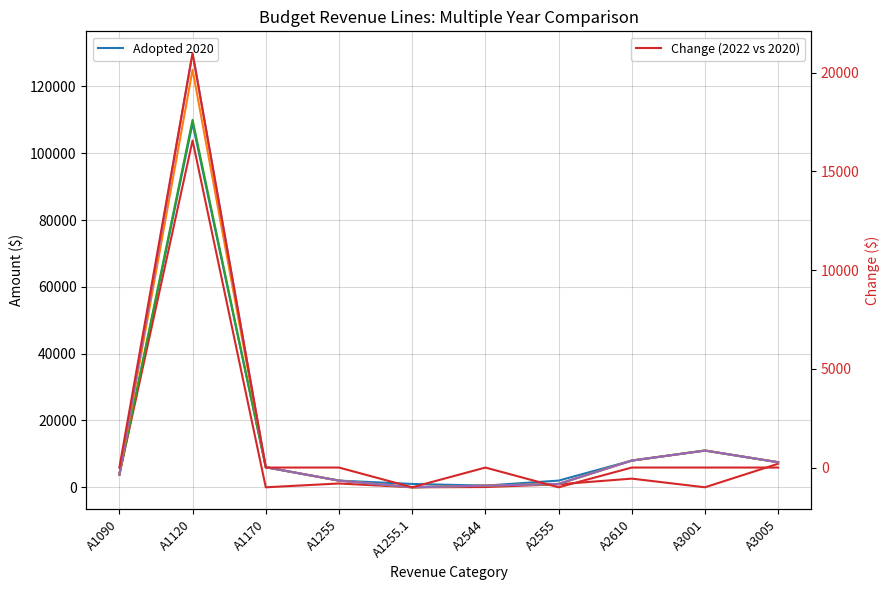

Which series changed the most between A1090 and A1255.1?

Actual 2020